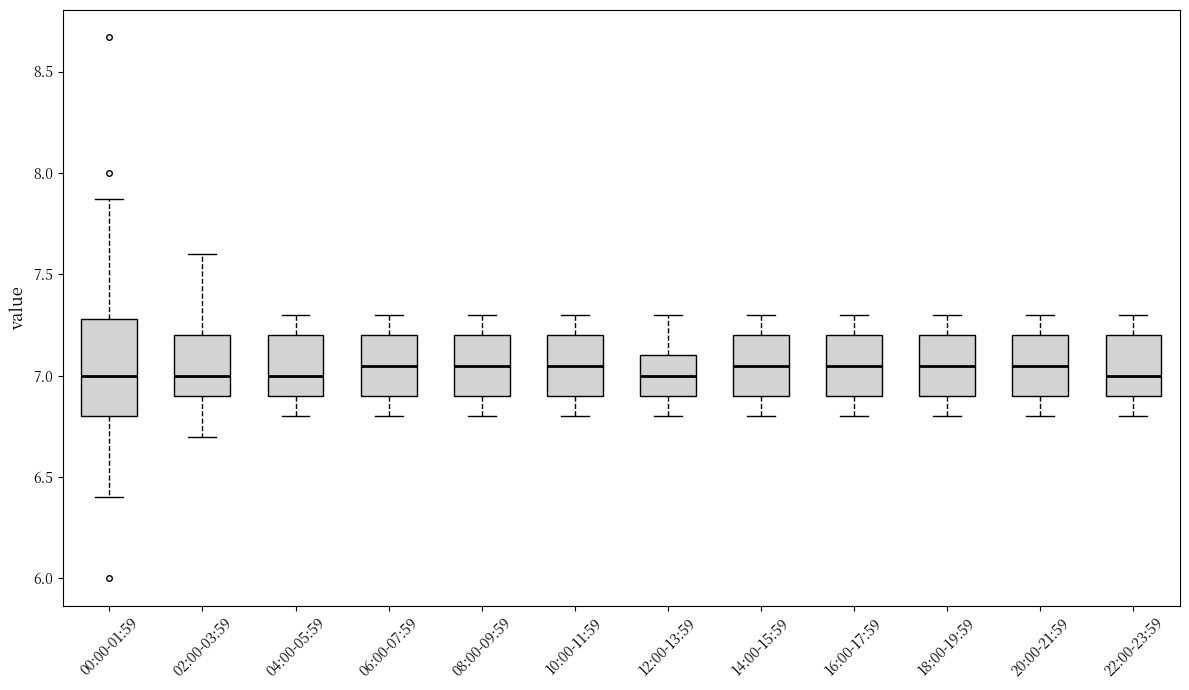

Reading left to right, transcribe this box plot: for each box, give where its median line is, the range the box spans, and where its two whiskers end, as read against the y-axis. The values are not printed on the chart, so give them approximately, as read against the axis.

00:00-01:59: median 7.00, box 6.80 to 7.30, whiskers 6.40 to 7.85
02:00-03:59: median 7.00, box 6.90 to 7.20, whiskers 6.70 to 7.60
04:00-05:59: median 7.00, box 6.90 to 7.20, whiskers 6.80 to 7.30
06:00-07:59: median 7.05, box 6.90 to 7.20, whiskers 6.80 to 7.30
08:00-09:59: median 7.05, box 6.90 to 7.20, whiskers 6.80 to 7.30
10:00-11:59: median 7.05, box 6.90 to 7.20, whiskers 6.80 to 7.30
12:00-13:59: median 7.00, box 6.90 to 7.10, whiskers 6.80 to 7.30
14:00-15:59: median 7.05, box 6.90 to 7.20, whiskers 6.80 to 7.30
16:00-17:59: median 7.05, box 6.90 to 7.20, whiskers 6.80 to 7.30
18:00-19:59: median 7.05, box 6.90 to 7.20, whiskers 6.80 to 7.30
20:00-21:59: median 7.05, box 6.90 to 7.20, whiskers 6.80 to 7.30
22:00-23:59: median 7.00, box 6.90 to 7.20, whiskers 6.80 to 7.30